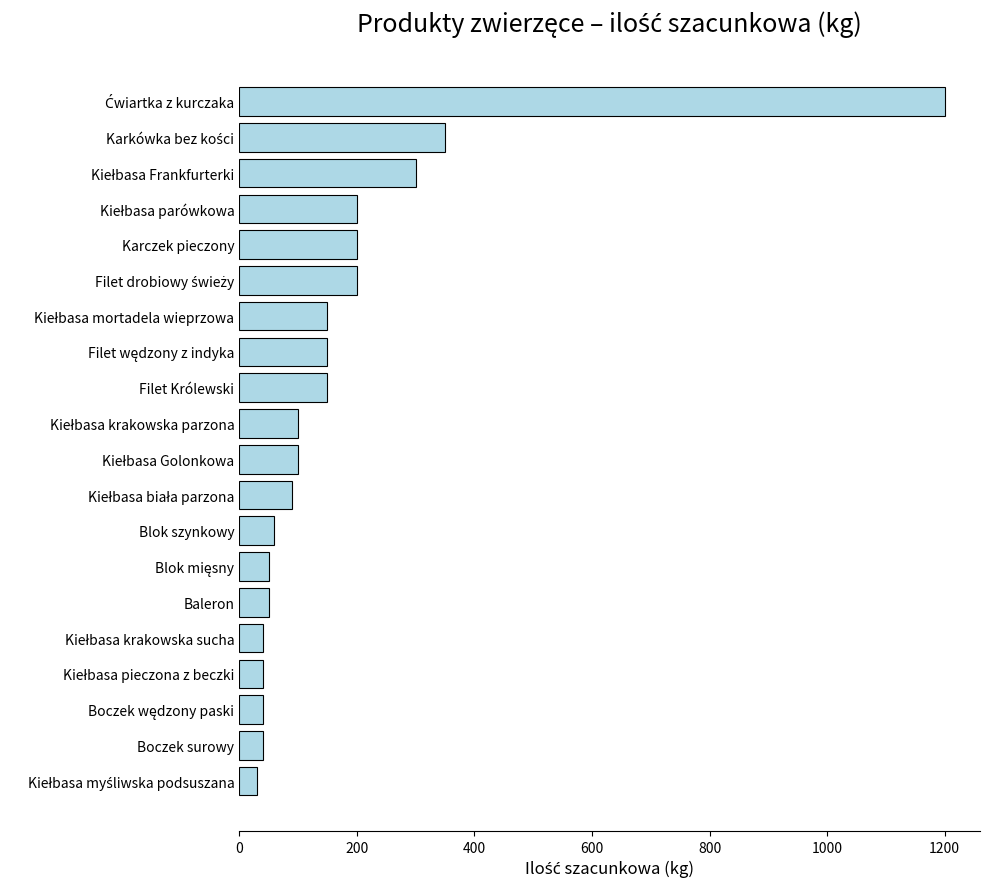

What is the smallest value displayed?

30